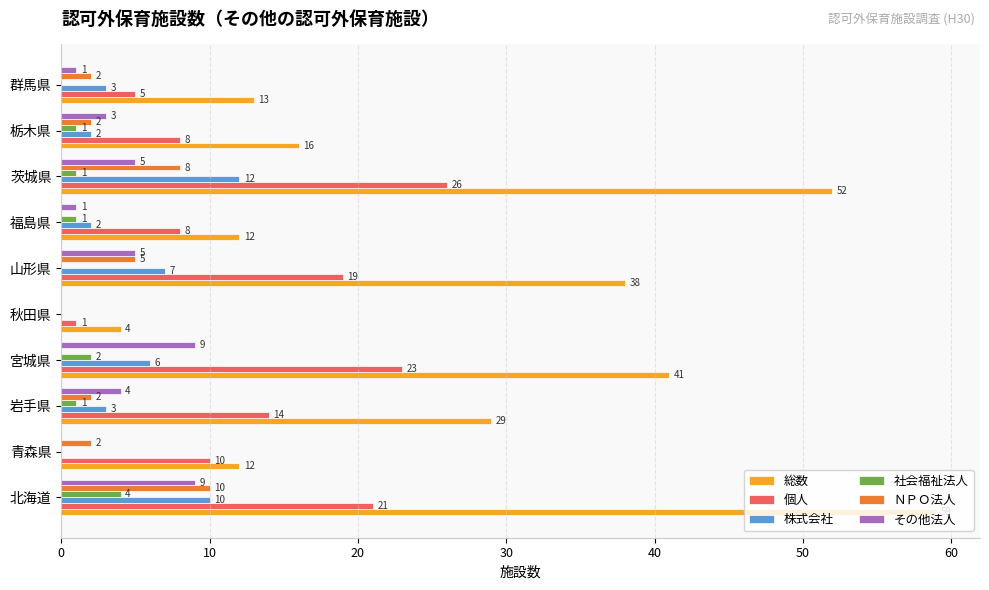

What is the average value of the 社会福祉法人 series?

1